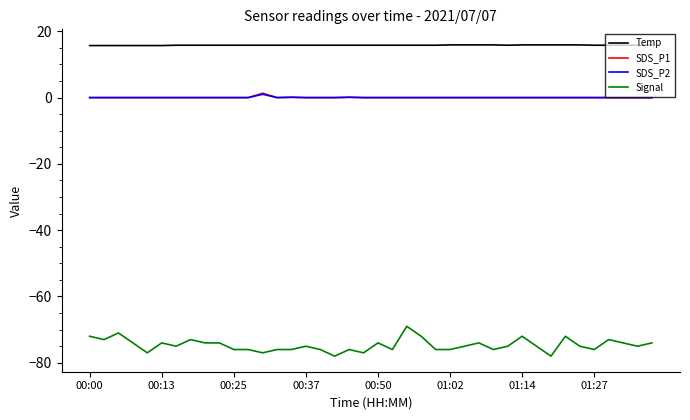

What is the greatest value displayed?

15.9